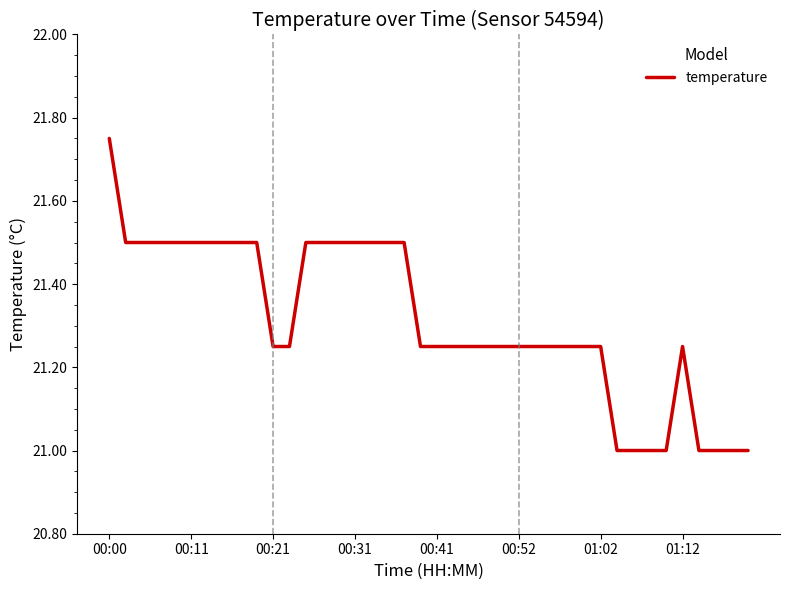

What is the minimum value shown in the chart?

21.0